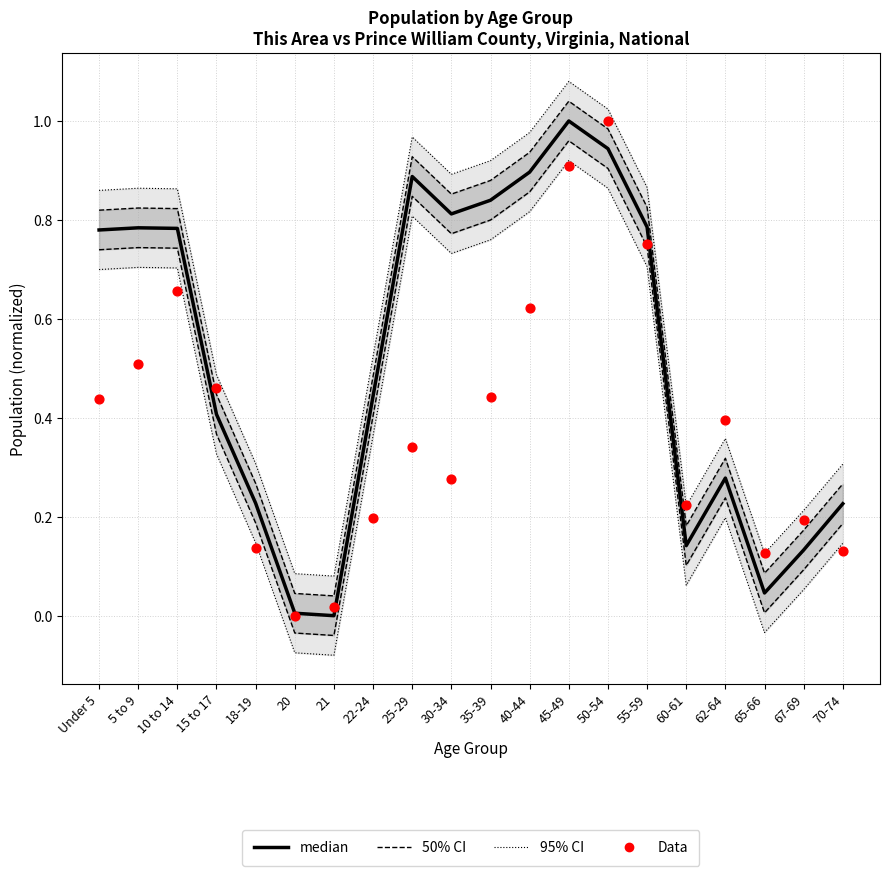

What is the total value across all series at 20?

0.1